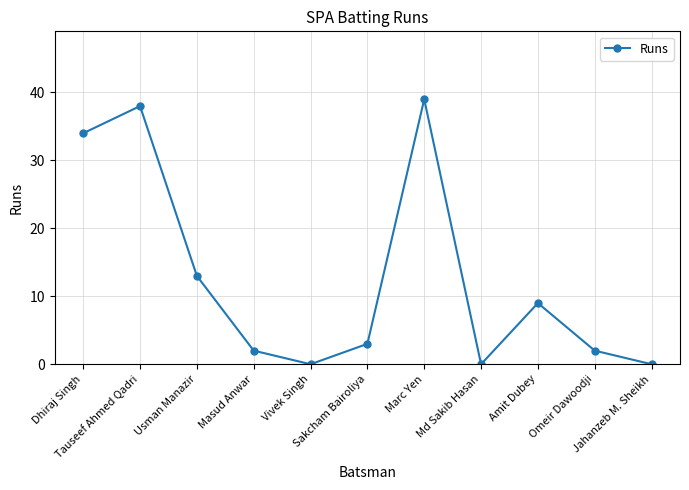

Is this an area chart (filled region under the line)?

No